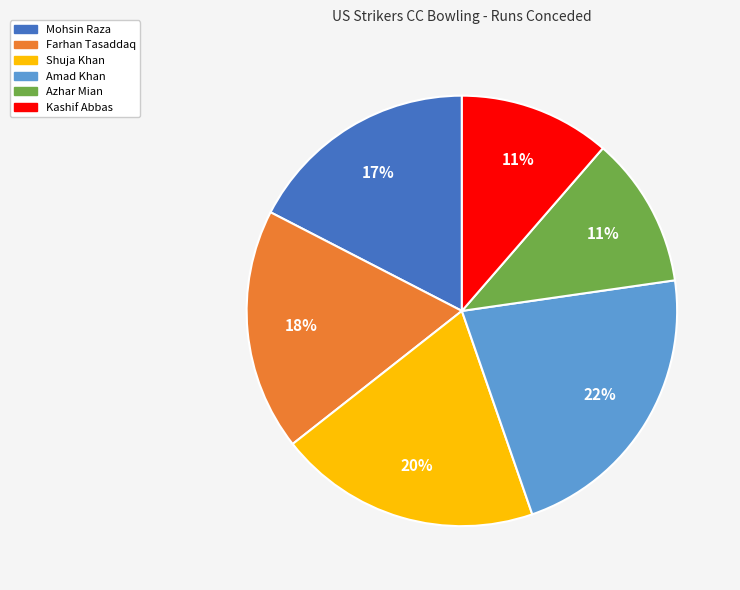

To the nearest percent, what percentage of the pie is Azhar Mian?

11%